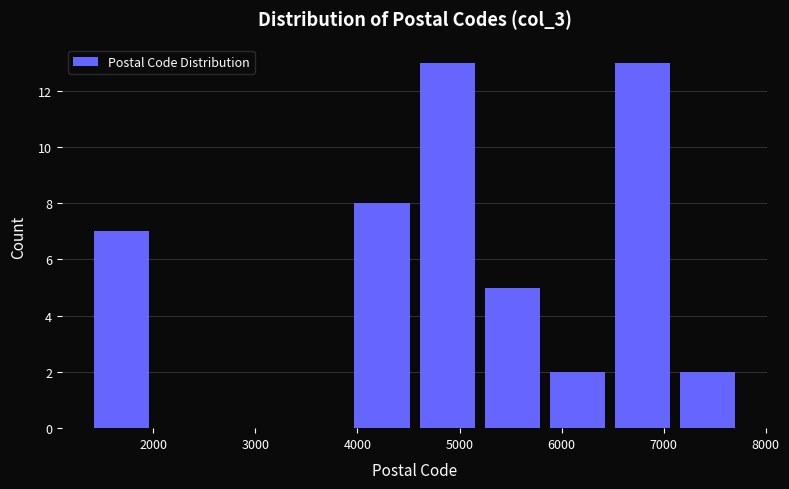

How tall is the bar that spans 5200 to 5800 on the x-axis? Neither the bar edges nor the heights are printed on the chart, so give them approximately, as read against the axes.

5